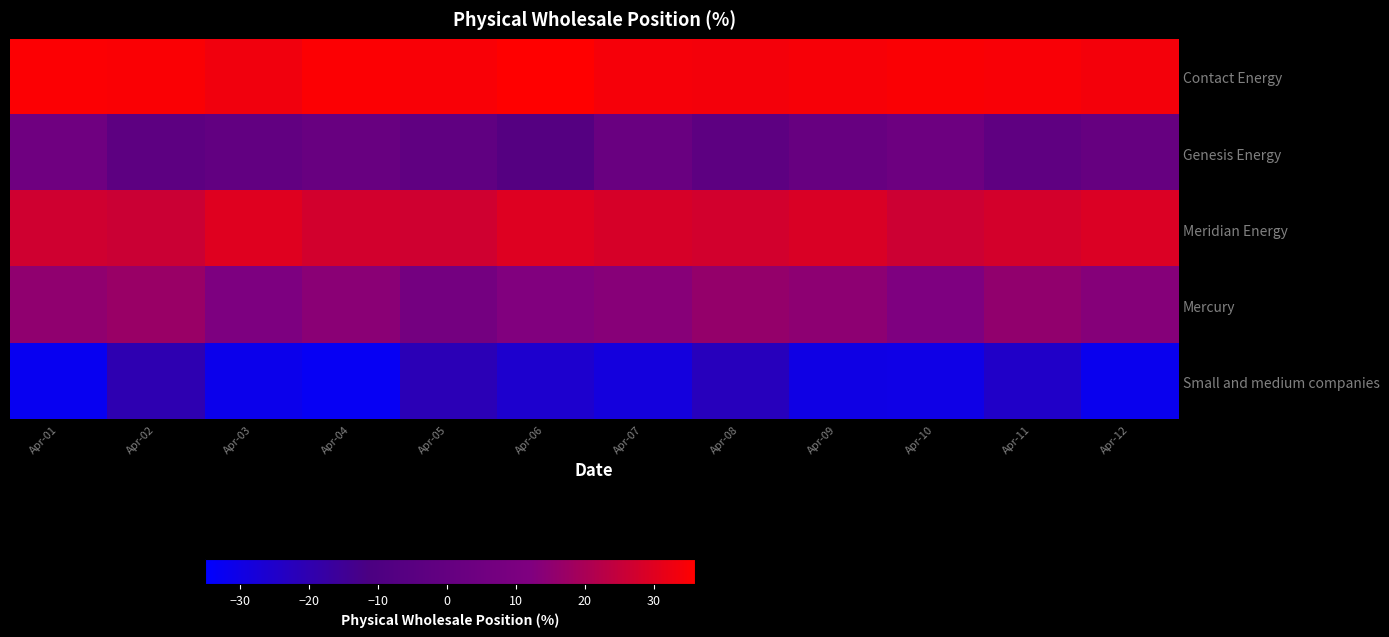

Which series has the largest range (max minus min)?

Small and medium companies